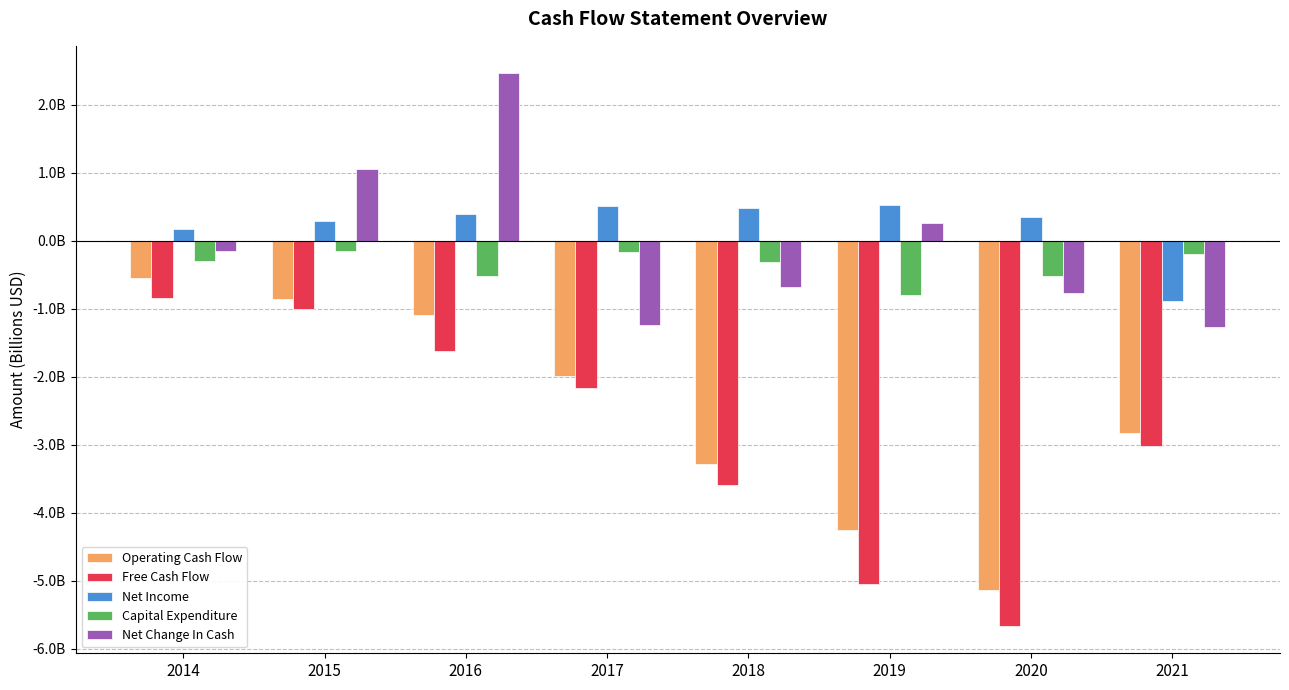

Reading left to right, list all the values displayed in this chart.

Operating Cash Flow: -0.5	-0.9	-1.1	-2.0	-3.3	-4.2	-5.1	-2.8
Free Cash Flow: -0.8	-1.0	-1.6	-2.2	-3.6	-5.1	-5.7	-3.0
Net Income: 0.2	0.3	0.4	0.5	0.5	0.5	0.3	-0.9
Capital Expenditure: -0.3	-0.2	-0.5	-0.2	-0.3	-0.8	-0.5	-0.2
Net Change In Cash: -0.1	1.1	2.5	-1.2	-0.7	0.3	-0.8	-1.3